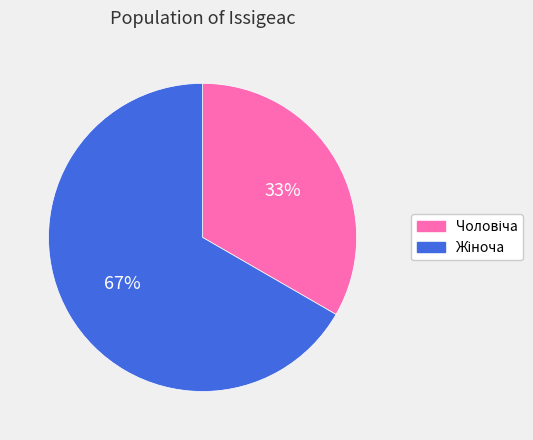

Is there a majority slice in this chart?

Yes